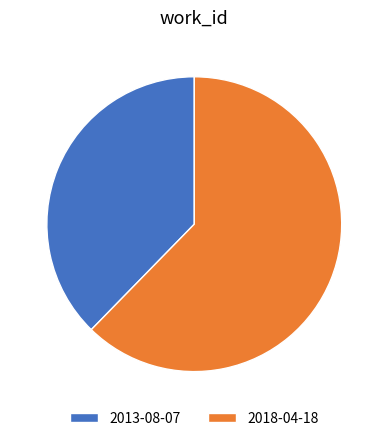

Is the sum of 2018-04-18 and 2013-08-07 greater than half?

Yes